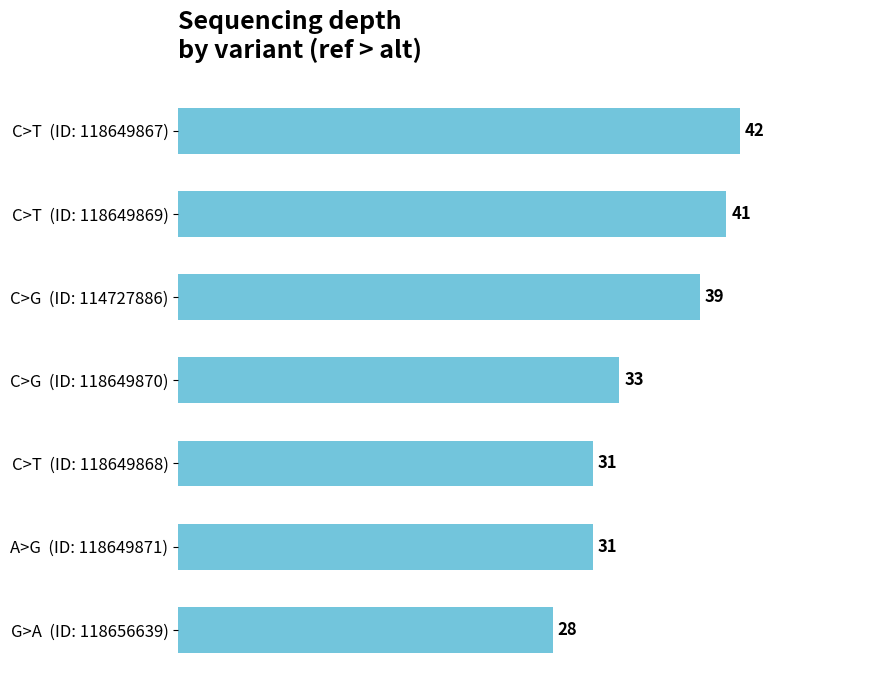

Which has a higher value, A>G  (ID: 118649871) or C>T  (ID: 118649867)?

C>T  (ID: 118649867)